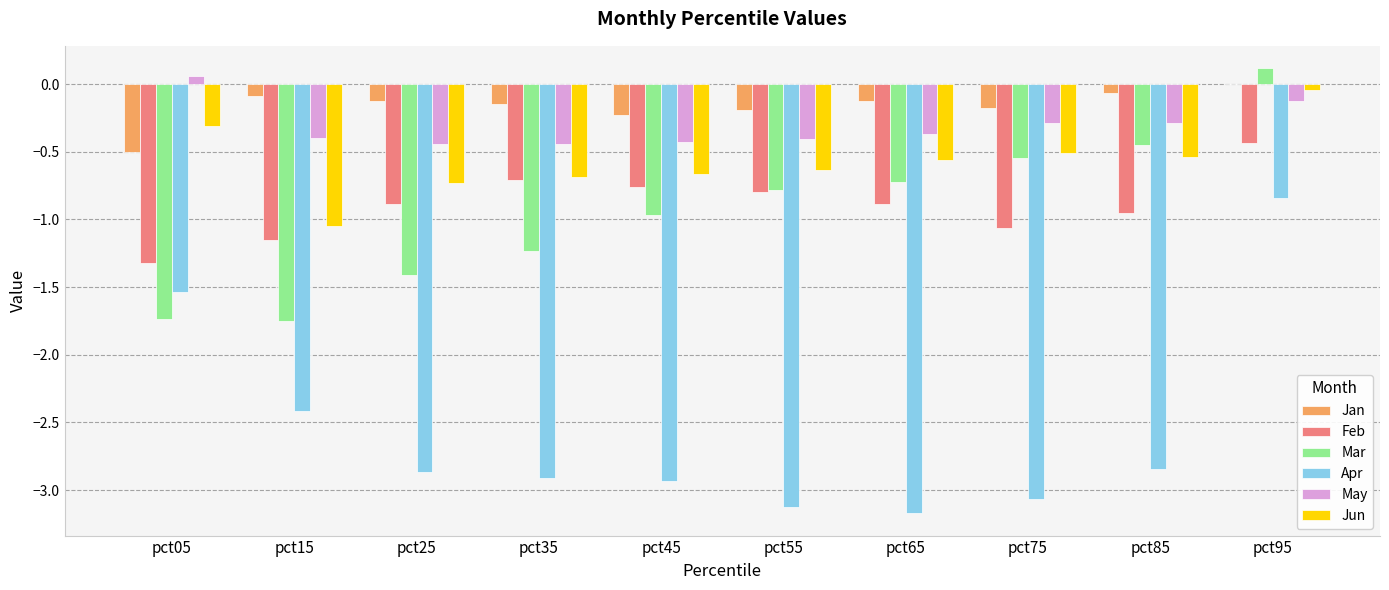

Which label corresponds to the largest value in the chart?

pct95